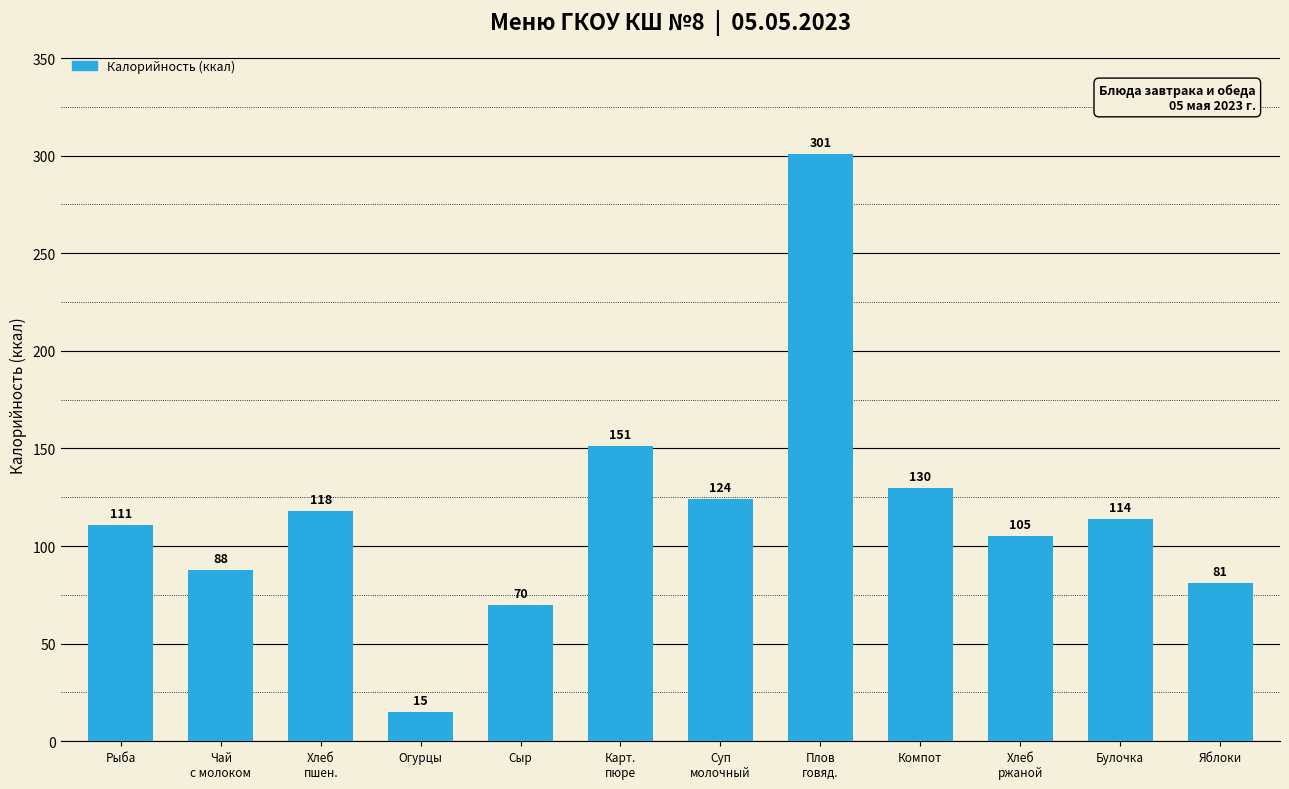

Where does the data first go above 114?

Хлеб
пшен.